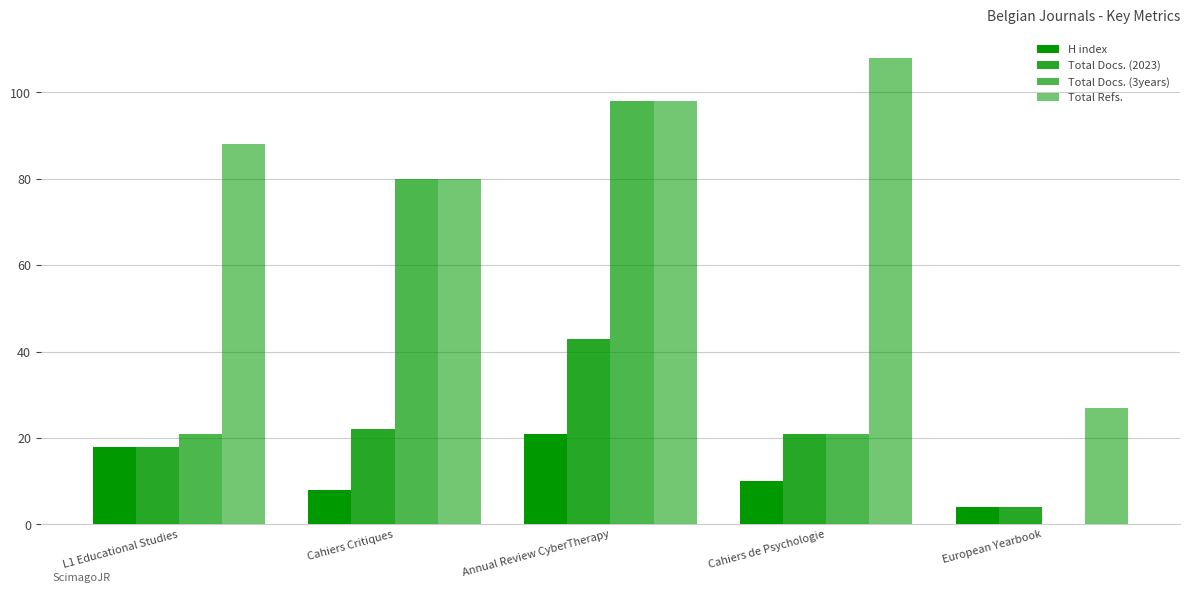

What is the label of the 5th bar from the left?

European Yearbook